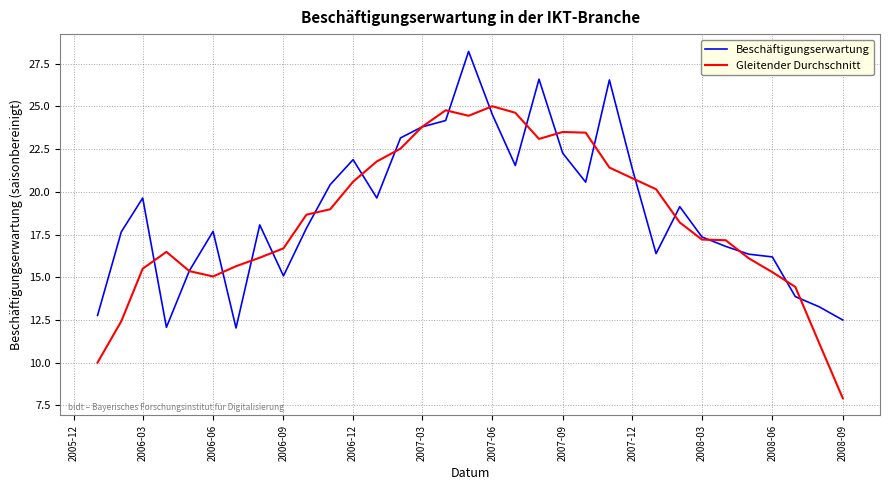

How many series are shown in this chart?

2